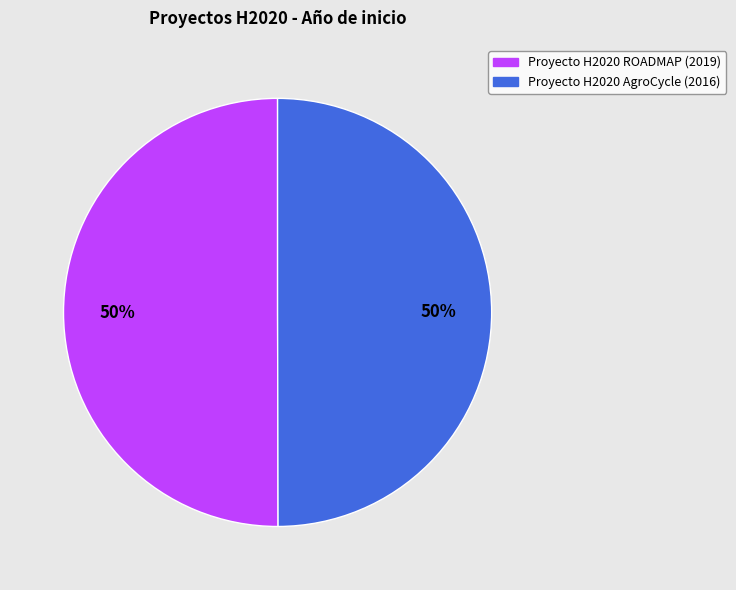

To the nearest percent, what is the average slice percentage?

50%